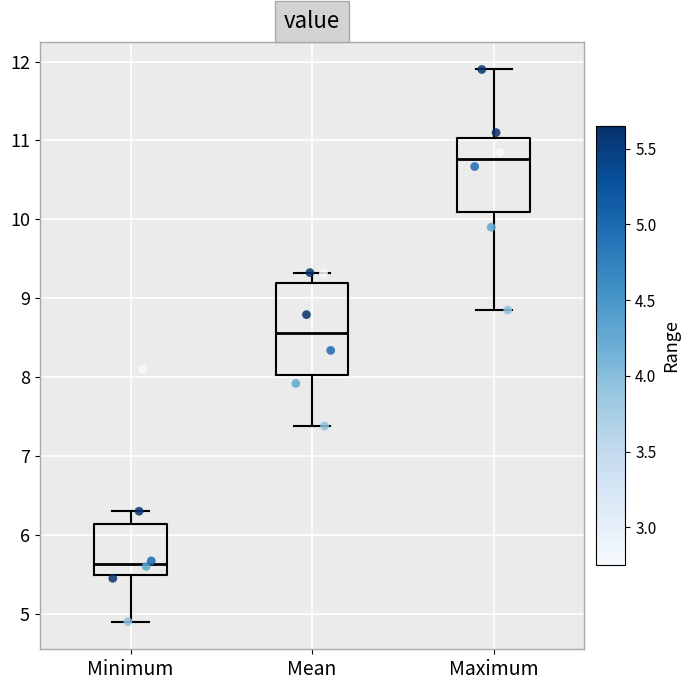

Which box has the lowest median line?

Minimum